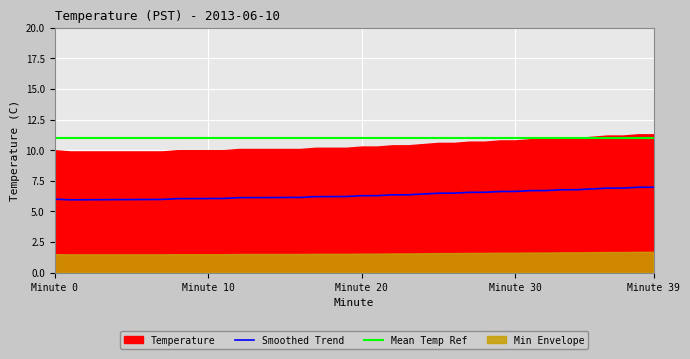

What is the minimum value for Smoothed Trend?

5.9